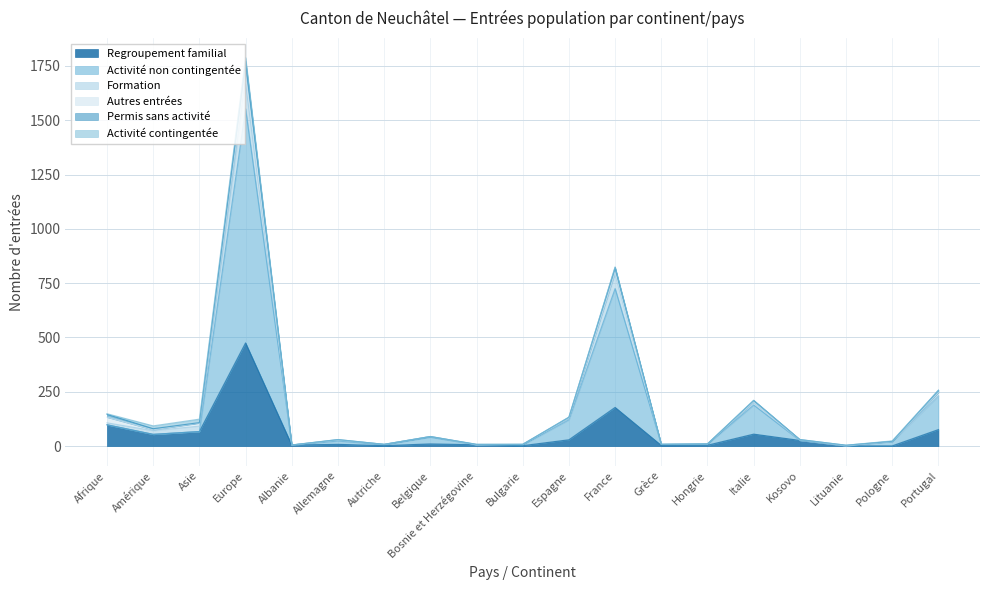

What is the sum of all Activité non contingentée values?

3191